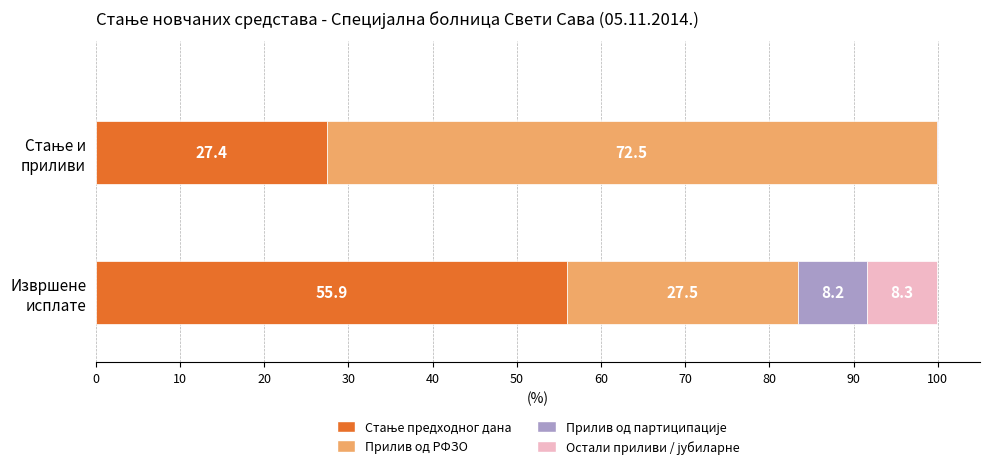

List the series in order of their peak value, lowest first.

Прилив од партиципације, Остали приливи / јубиларне, Стање предходног дана, Прилив од РФЗО